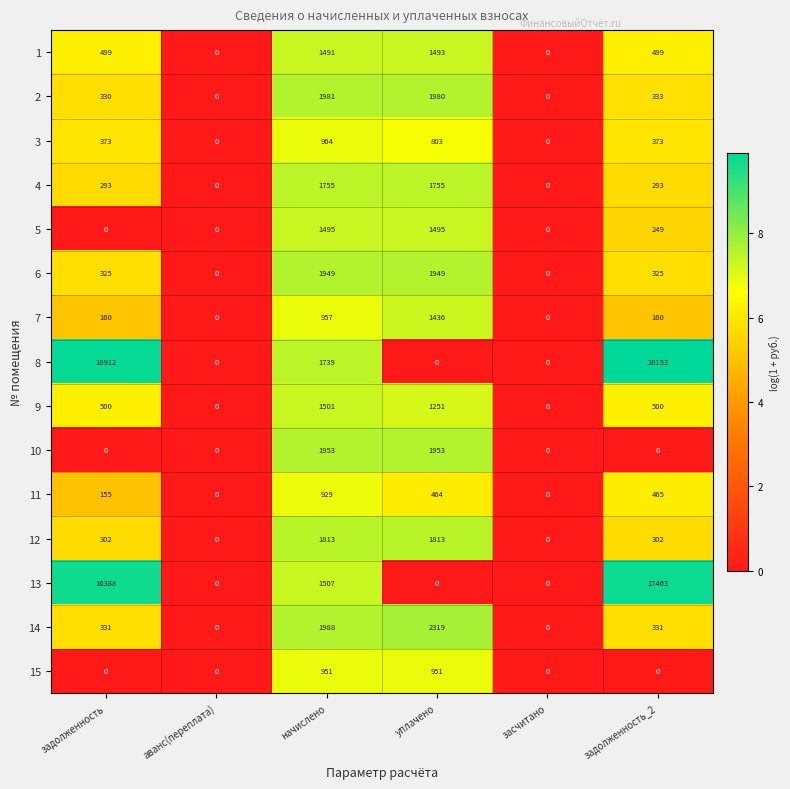

At which category does the chart reach its peak across all series?

задолженность_2